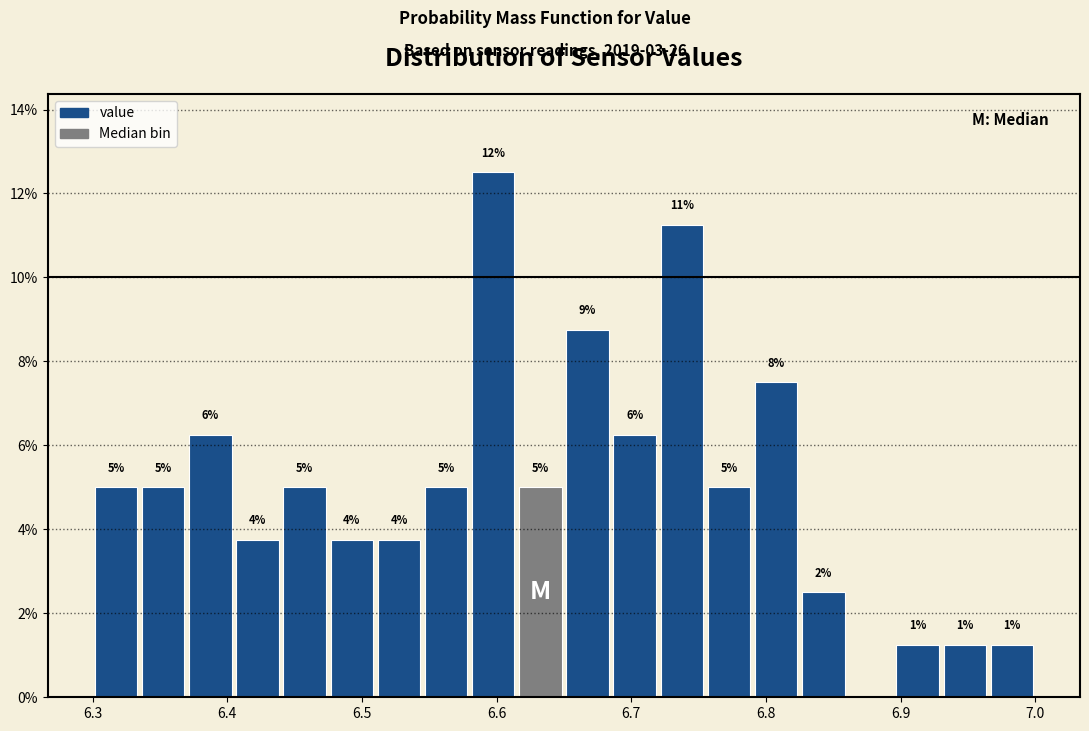

Around what value on the x-axis is the tallest bar? Give the approximate position of its centre, as read against the axis.

6.60